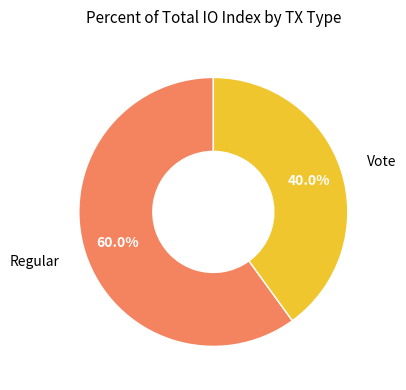

To the nearest percent, what is the combined percentage of Regular and Vote?

100%